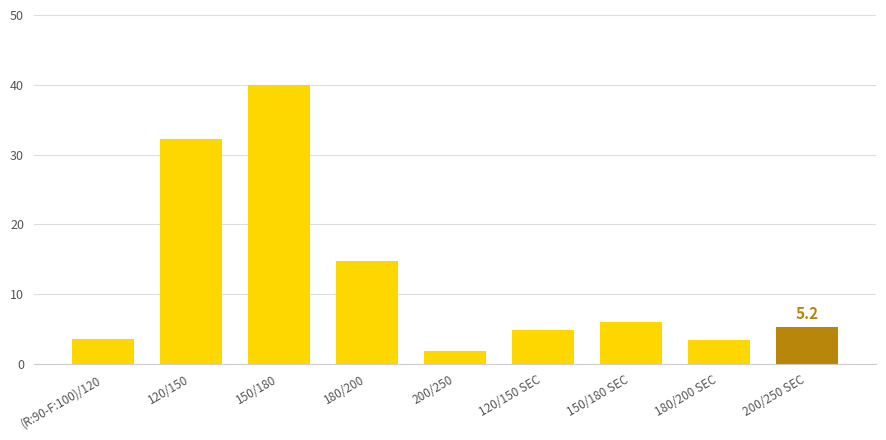

What is the approximate value at 120/150 SEC?

4.9